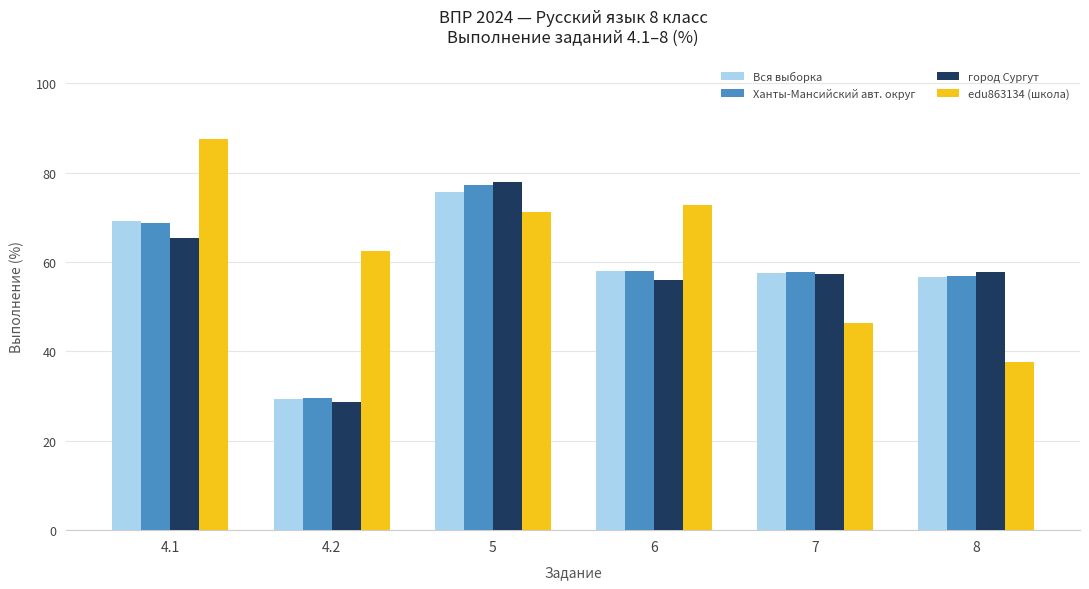

What is the lowest value of the Вся выборка series?

29.4